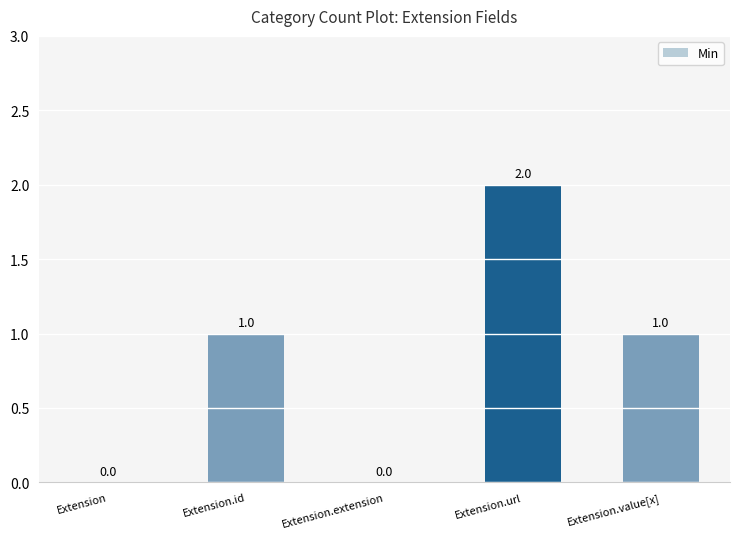

Reading left to right, what are all the values shown in this chart?

Extension=0	Extension.id=1	Extension.extension=0	Extension.url=2	Extension.value[x]=1